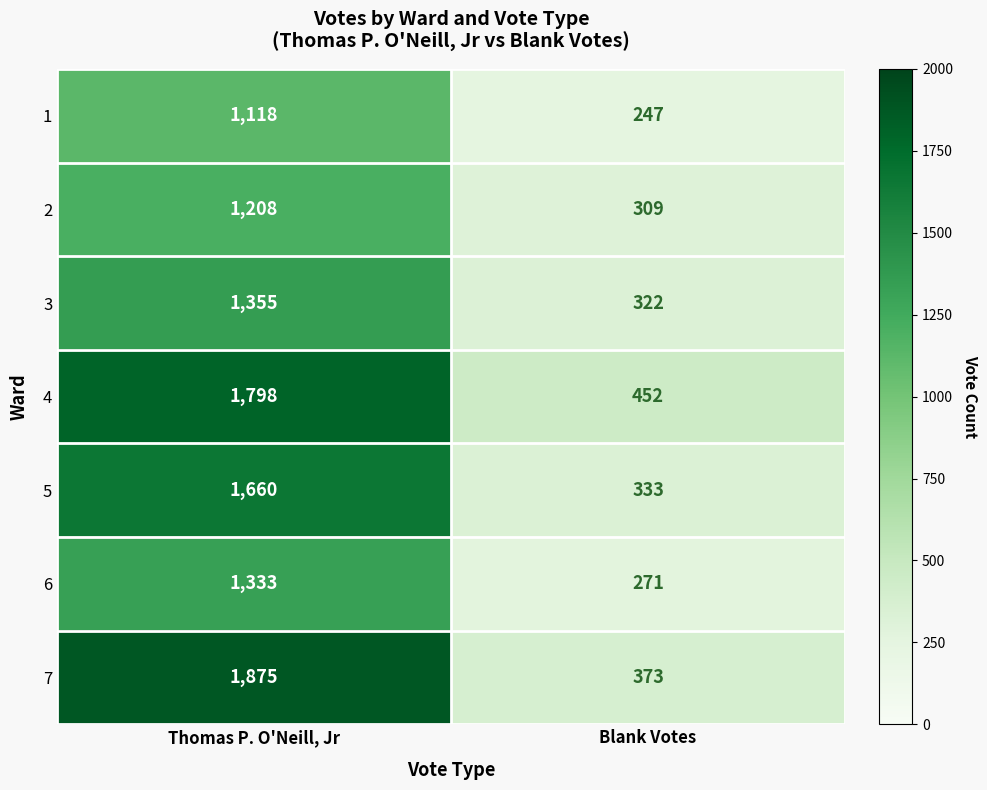

Read the 5 value at Thomas P. O'Neill, Jr, to the nearest 10.

1660